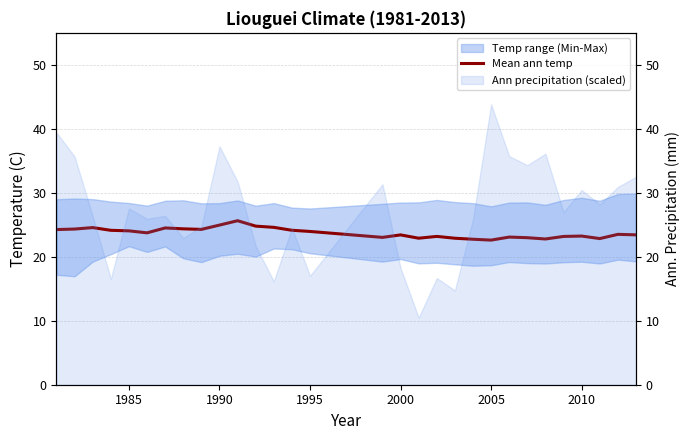

Does the chart display data point markers on the line(s)?

No